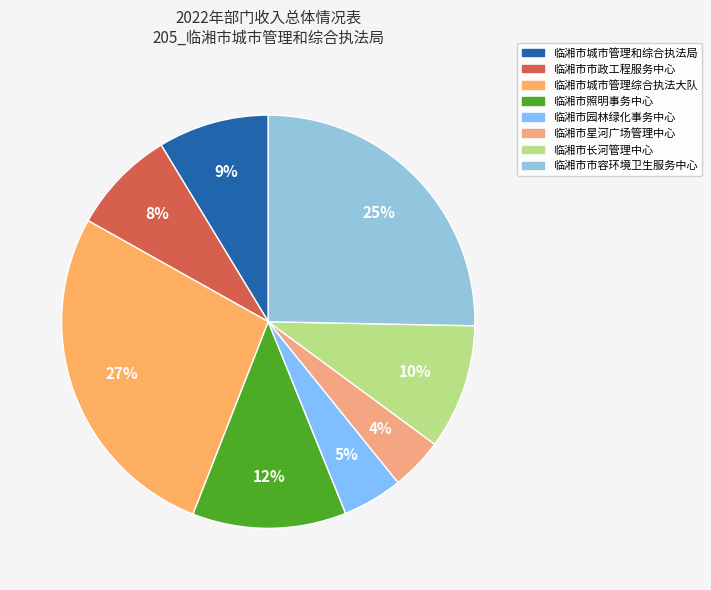

To the nearest percent, what is the average slice percentage?

12%